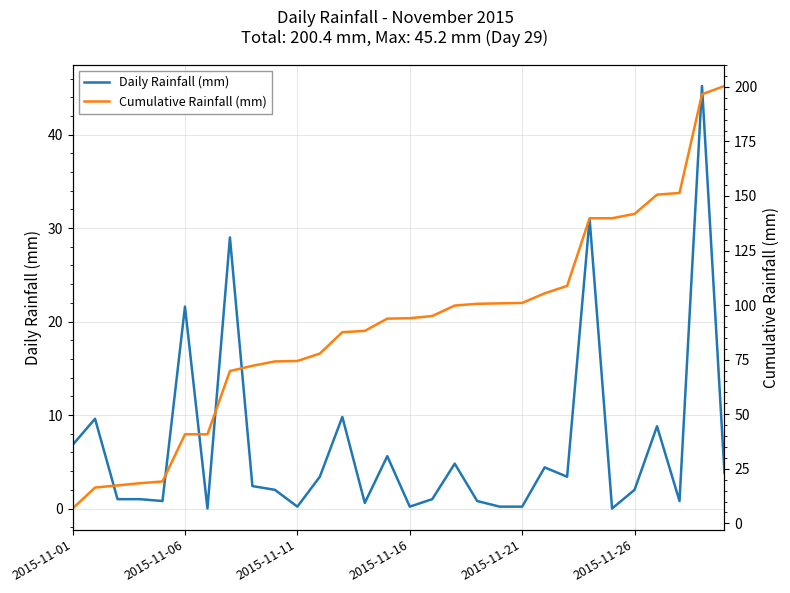

True or false: Cumulative Rainfall (mm) and Daily Rainfall (mm) cross at least once.

False